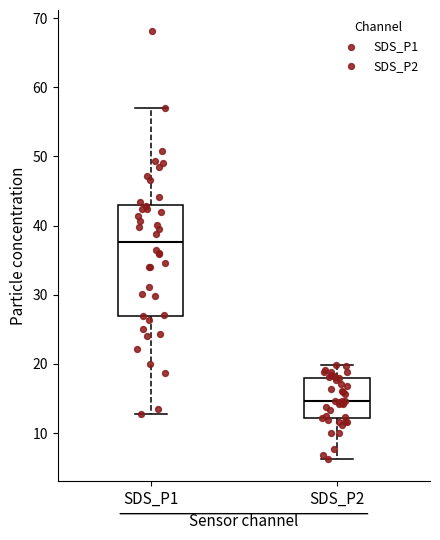

Where is the upper edge of the box for SDS_P1 on the y-axis? The values are not printed on the chart, so give them approximately, as read against the axis.

43